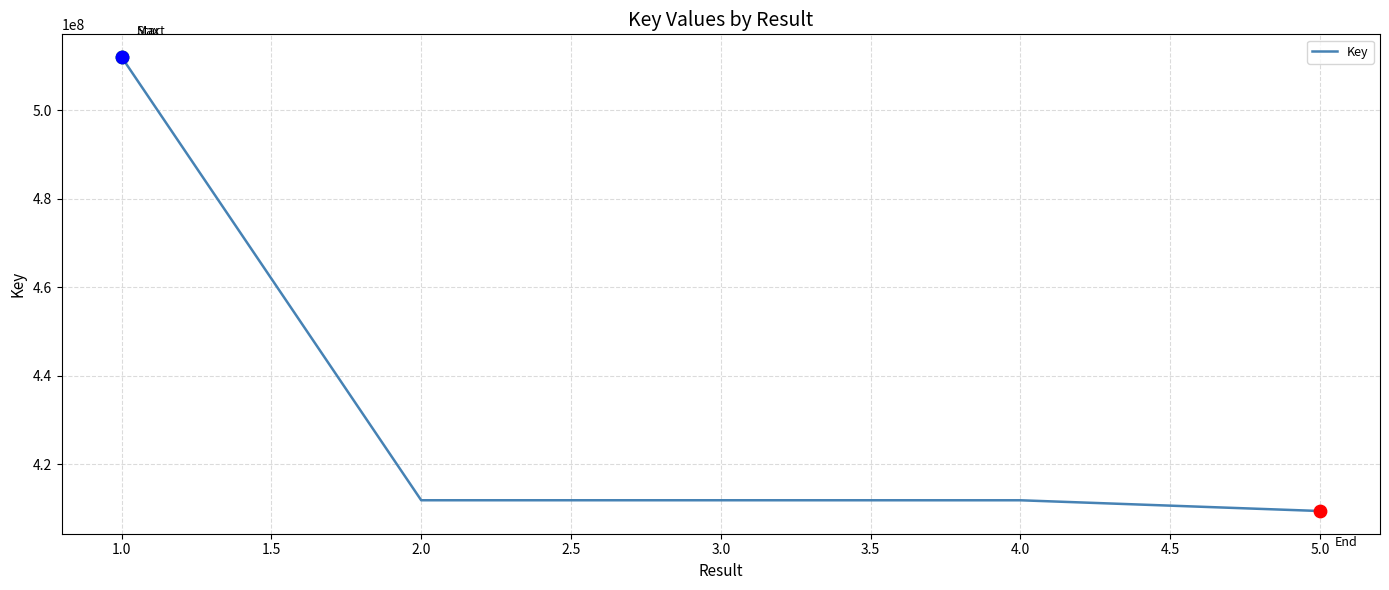

What is the change in value from 4.0 to 5.0?

-2427835